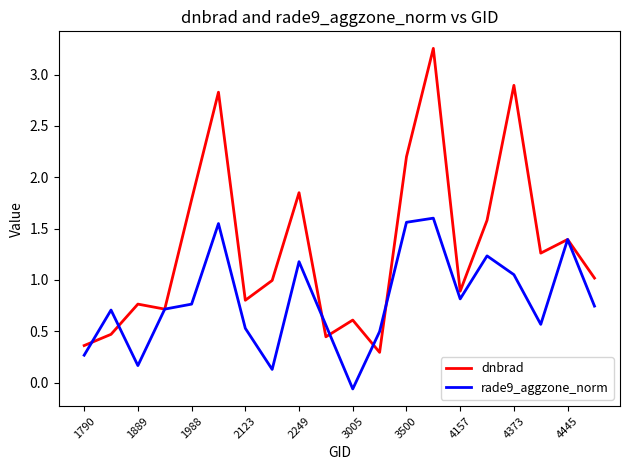

What is the sum of all dnbrad values?

26.4